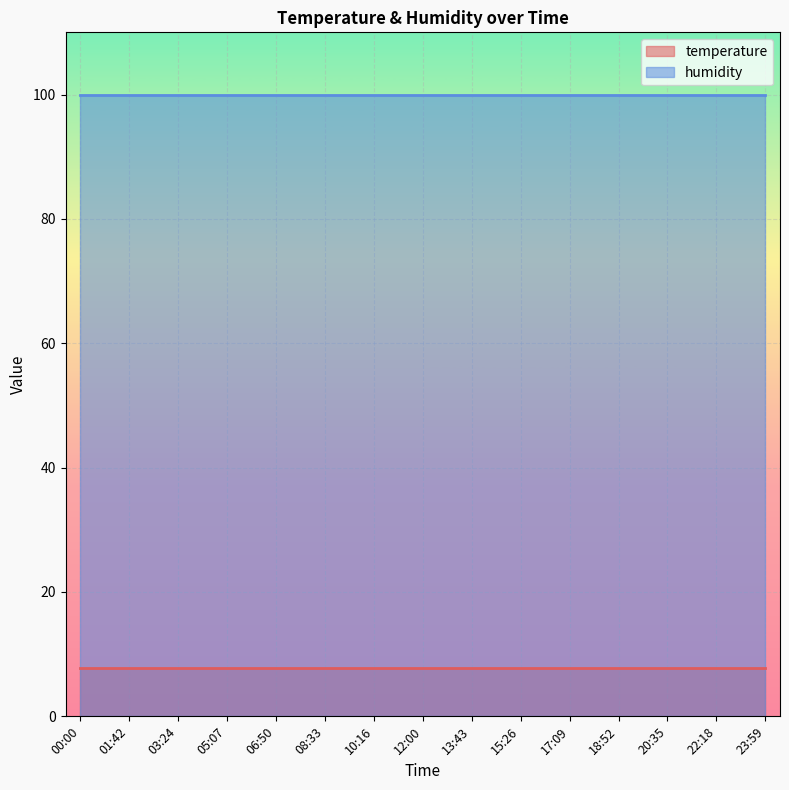

List the series in order of their overall mean, lowest first.

temperature, humidity